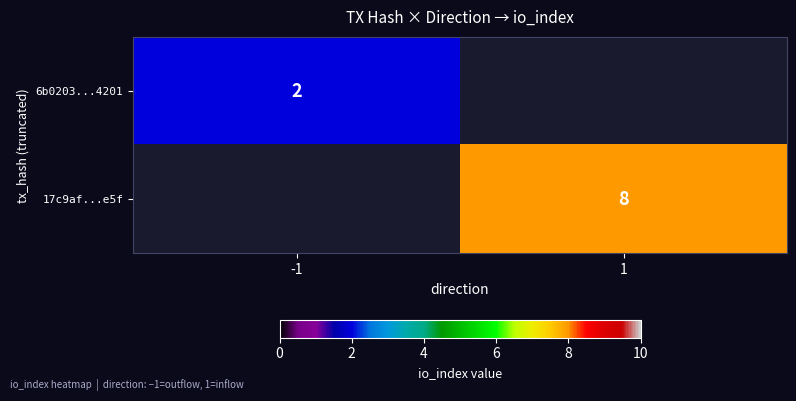

The value of 6b0203...4201 at -1 is 2. True or false?

True